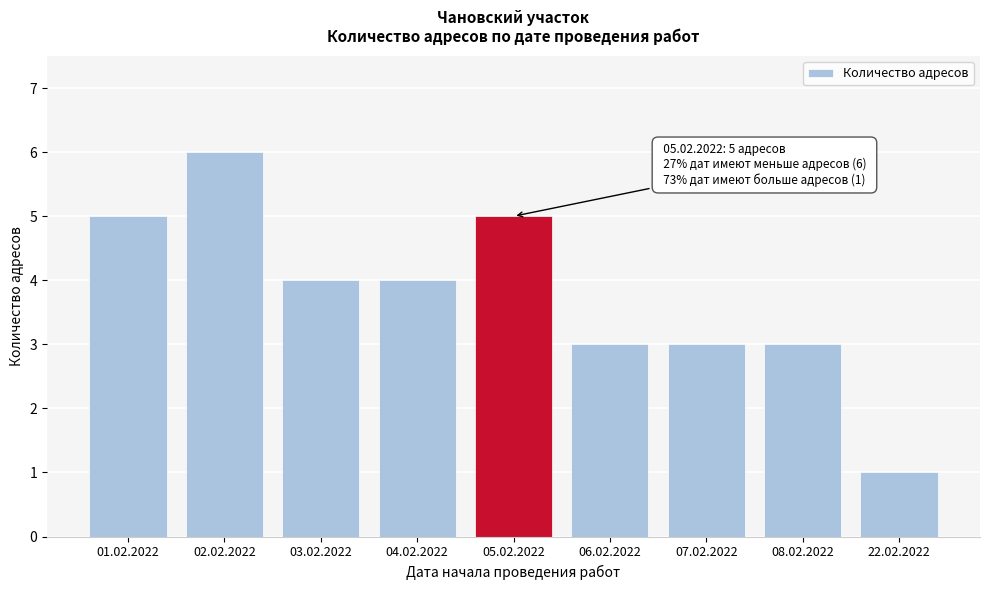

Reading left to right, list all the values displayed in this chart.

5	6	4	4	5	3	3	3	1